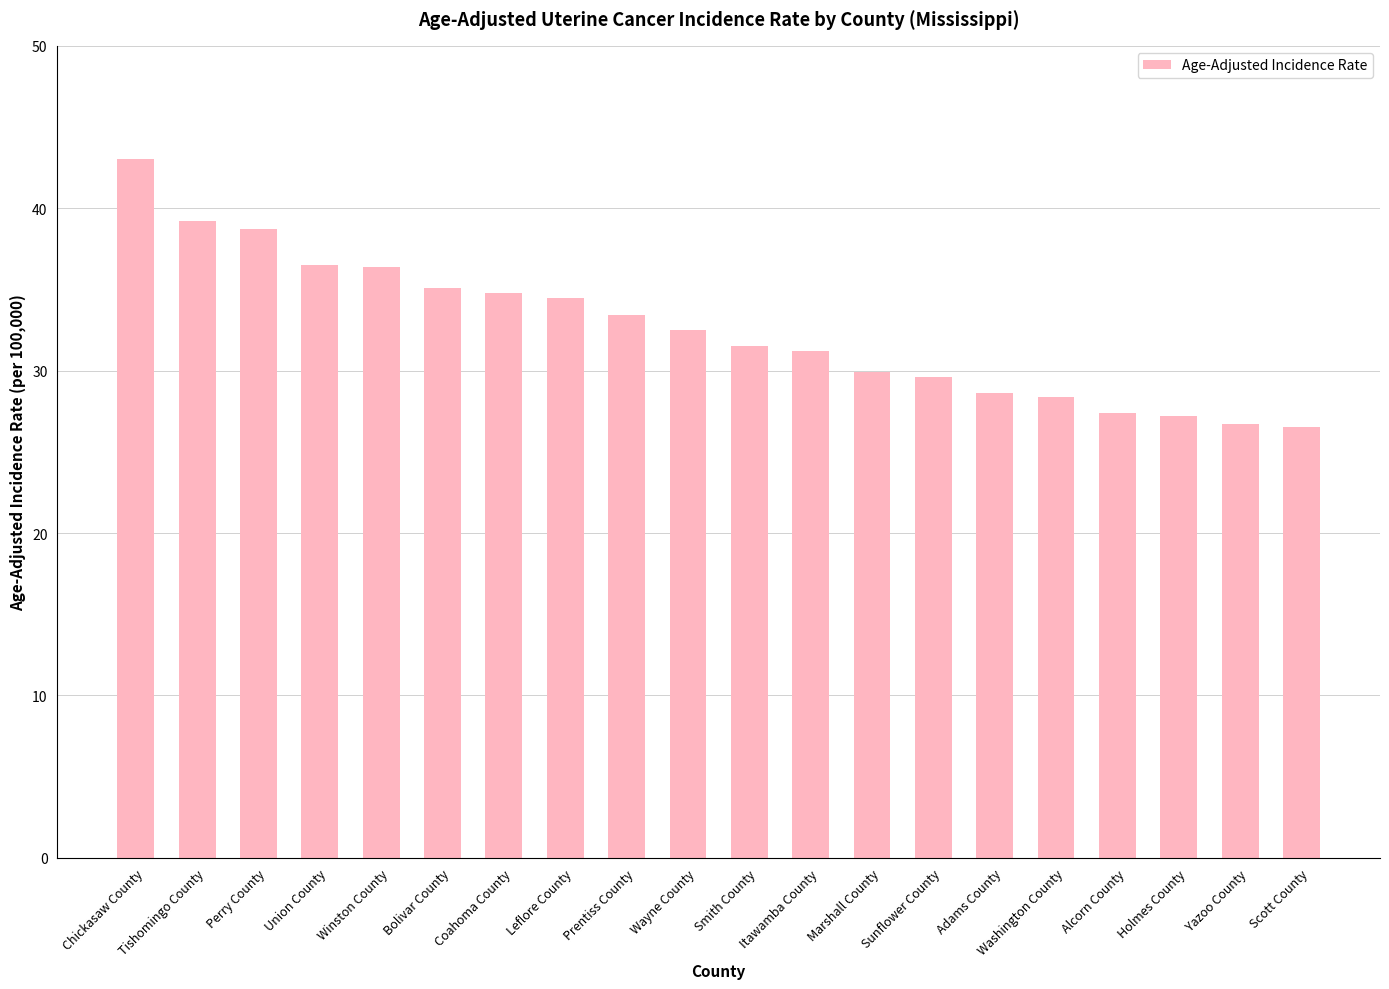

True or false: the data shows 49.0 at Leflore County.

False